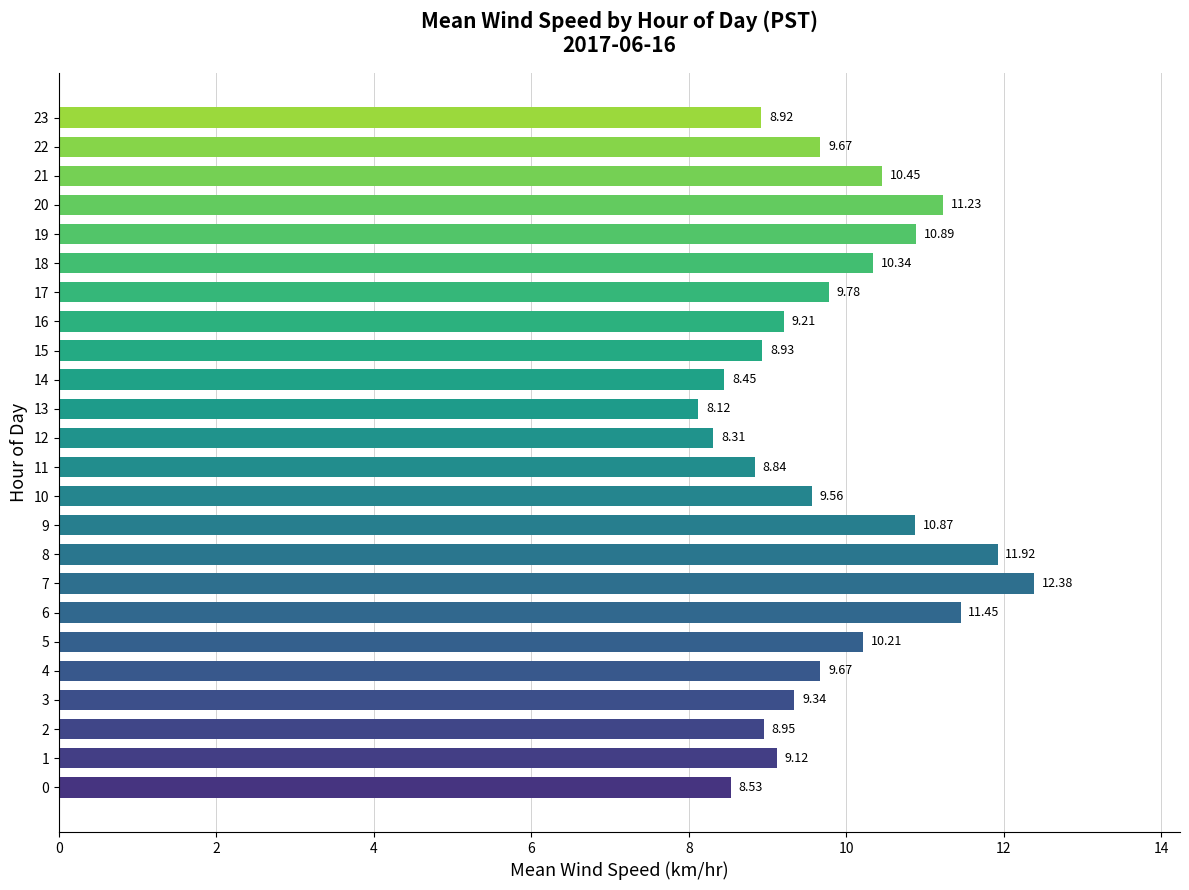

What is the change in value from 2 to 4?

+0.7